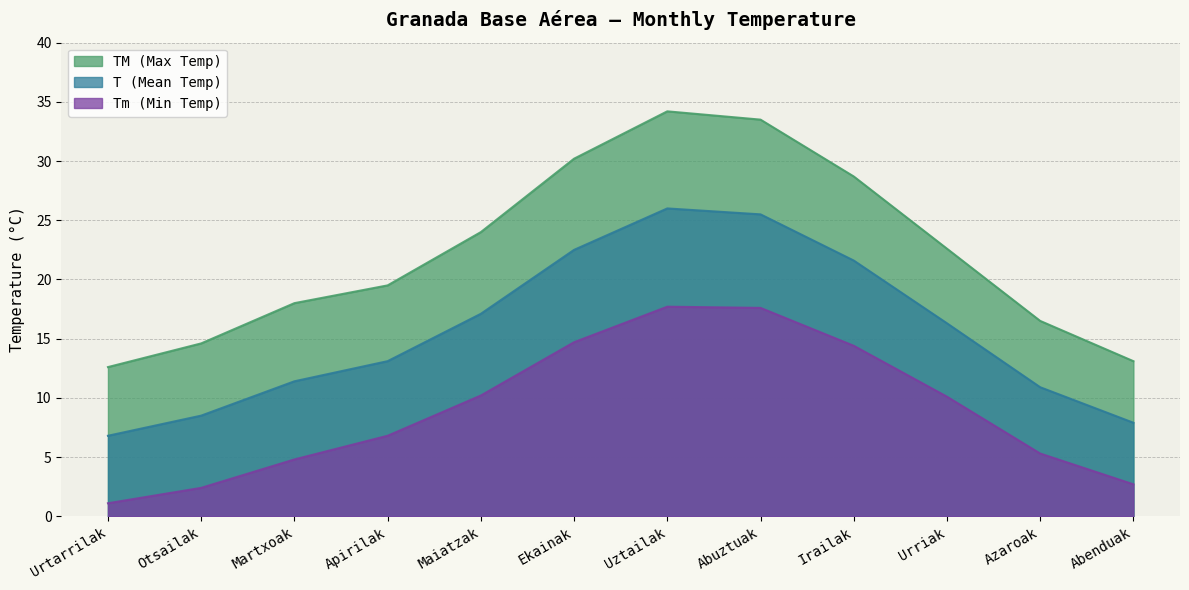

What are all the series names shown in the legend?

TM (Max Temp), T (Mean Temp), Tm (Min Temp)